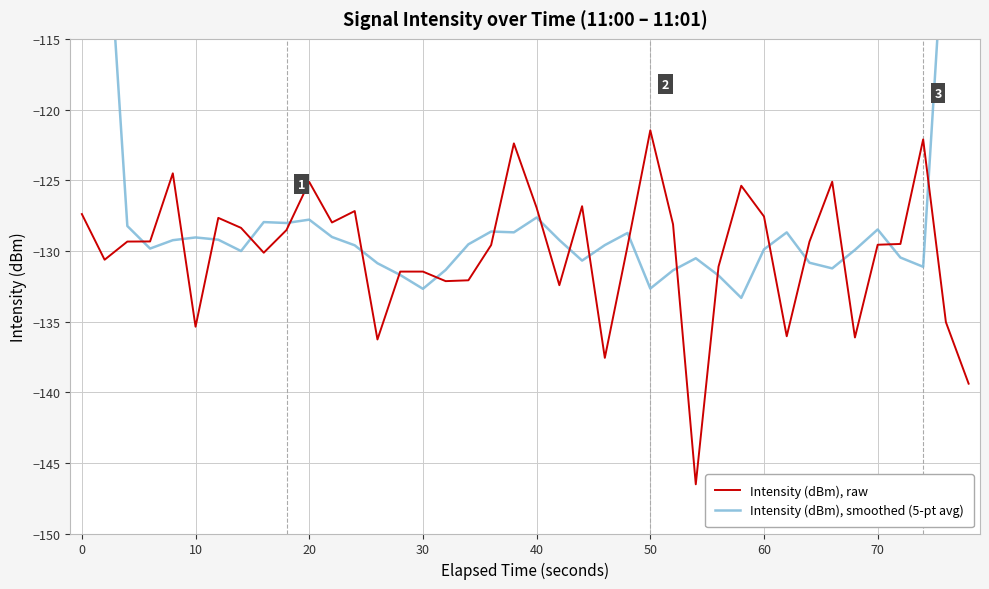

What is the highest value of the Intensity (dBm), raw series?

-121.5